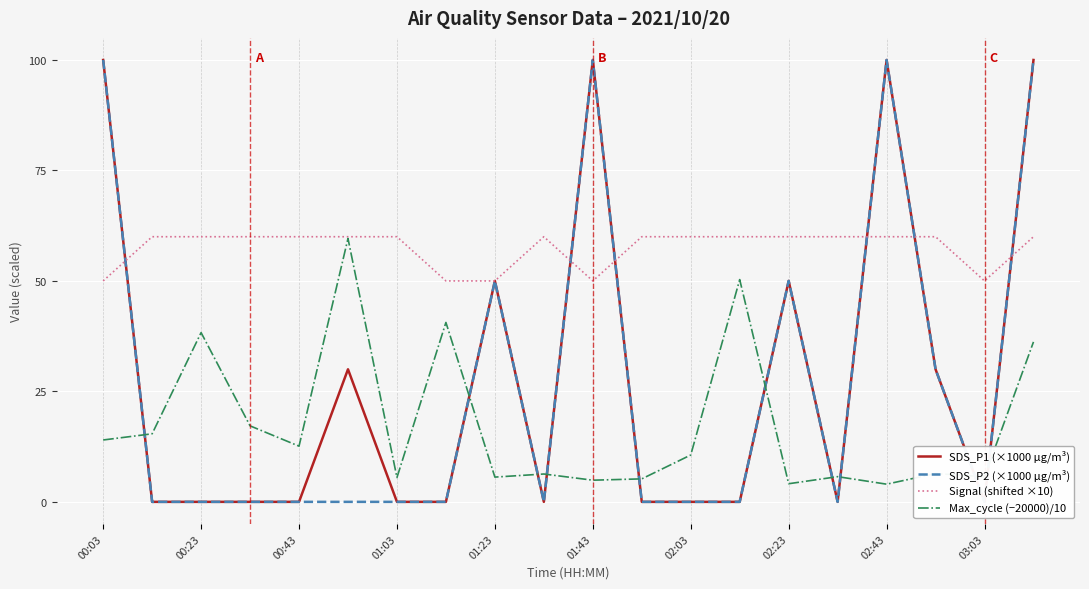

What is the minimum value for Signal (shifted ×10)?

50.0